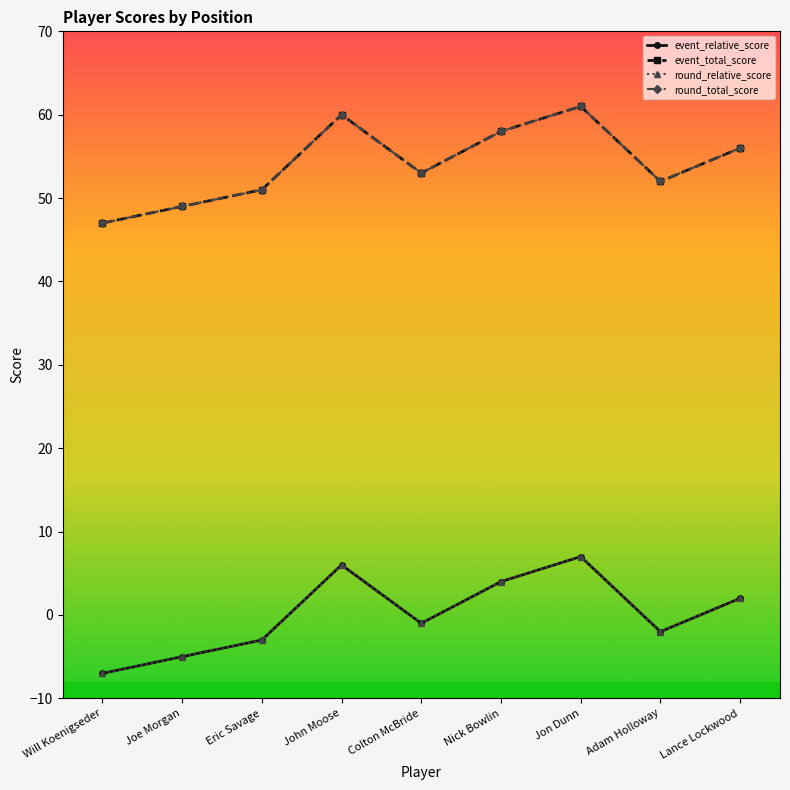

Rank the series by their maximum value, from lowest to highest.

event_relative_score, round_relative_score, event_total_score, round_total_score